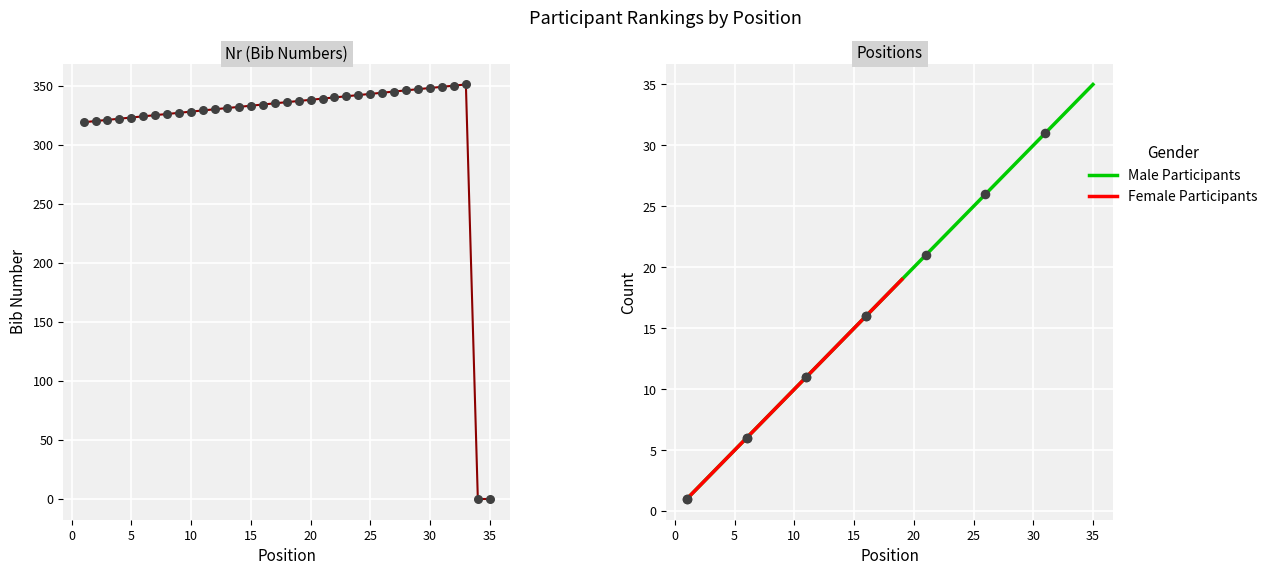

Is the value of Nr at 4 greater than the value of Male Participants at 25?

Yes